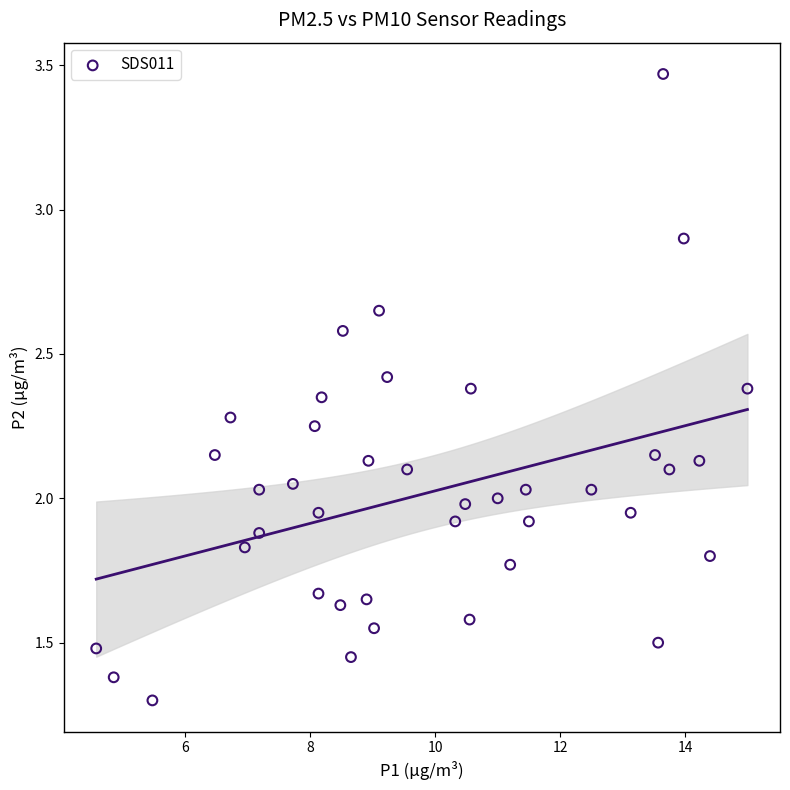

What is the range of X values (max minus min)?

10.4